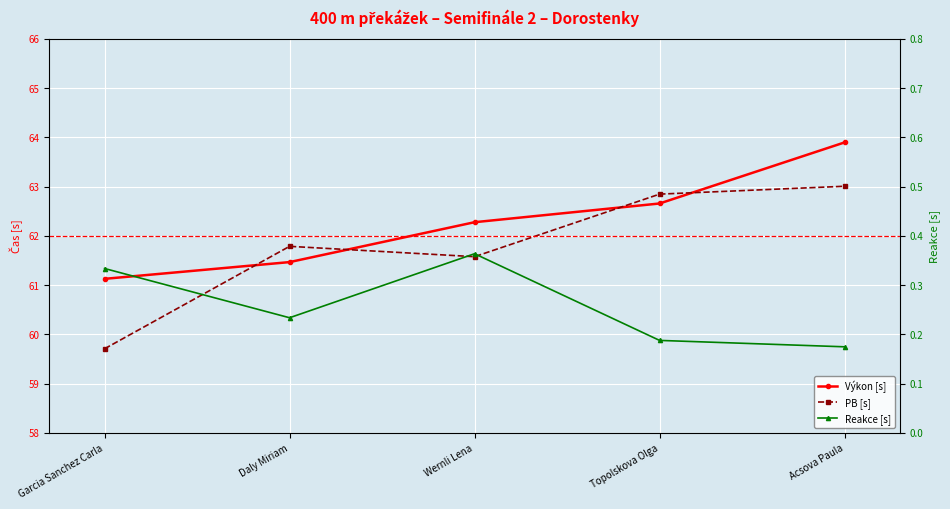

What is the approximate value of Výkon [s] at Acsova Paula?

63.9